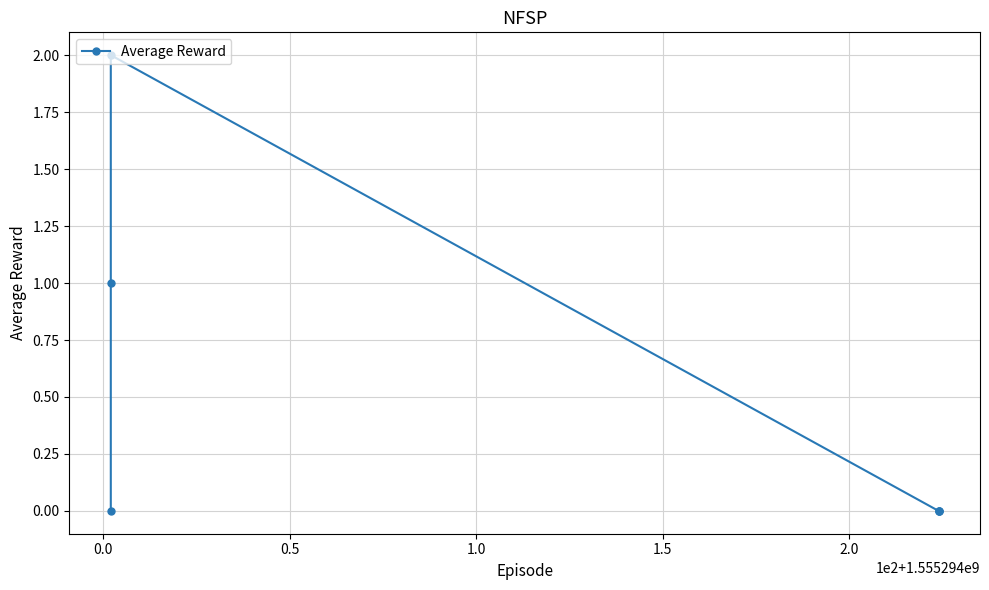

True or false: the data shows 0 at 1.5.

False